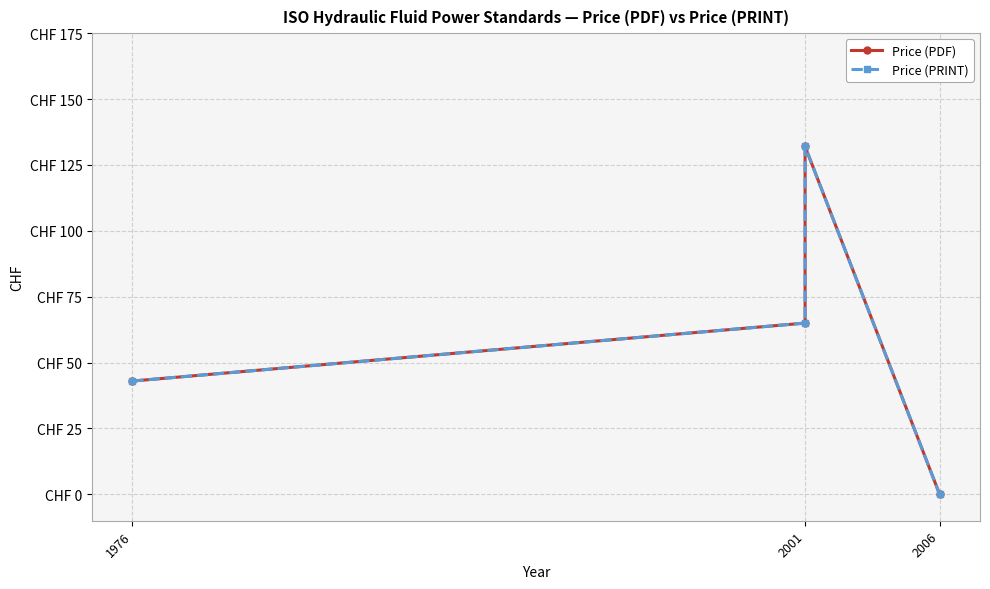

What is the difference between the Price (PDF) values at 2006 and 2001?

65